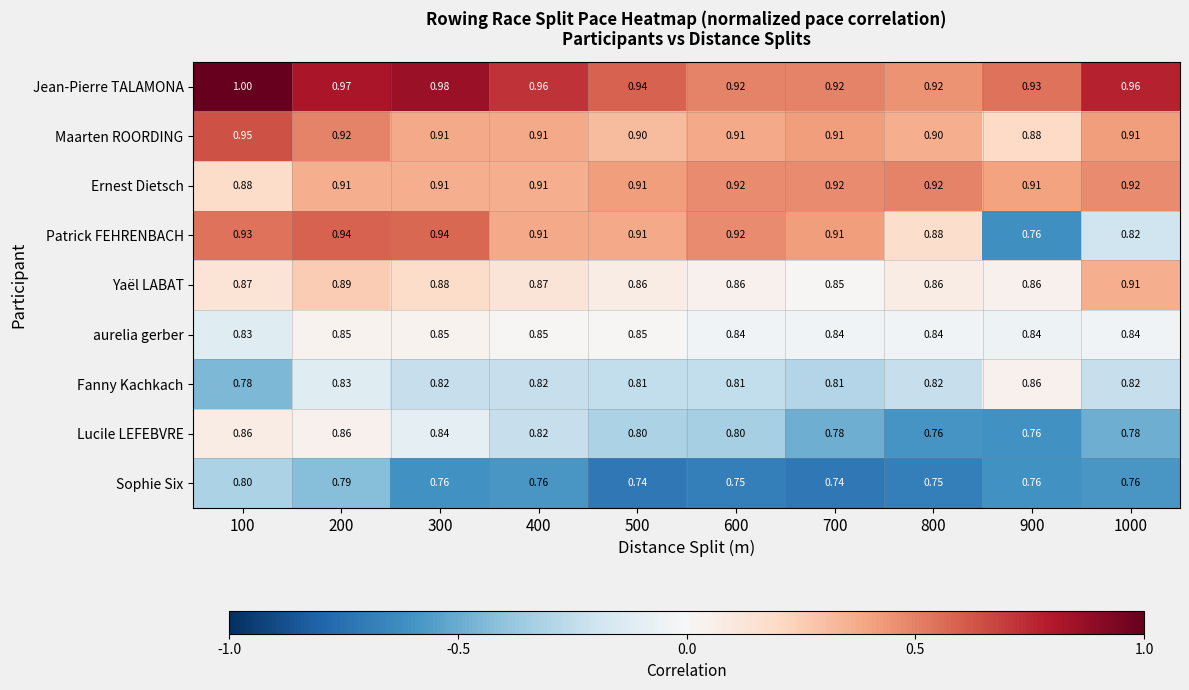

Which series changed the most between 900 and 1000?

Patrick FEHRENBACH